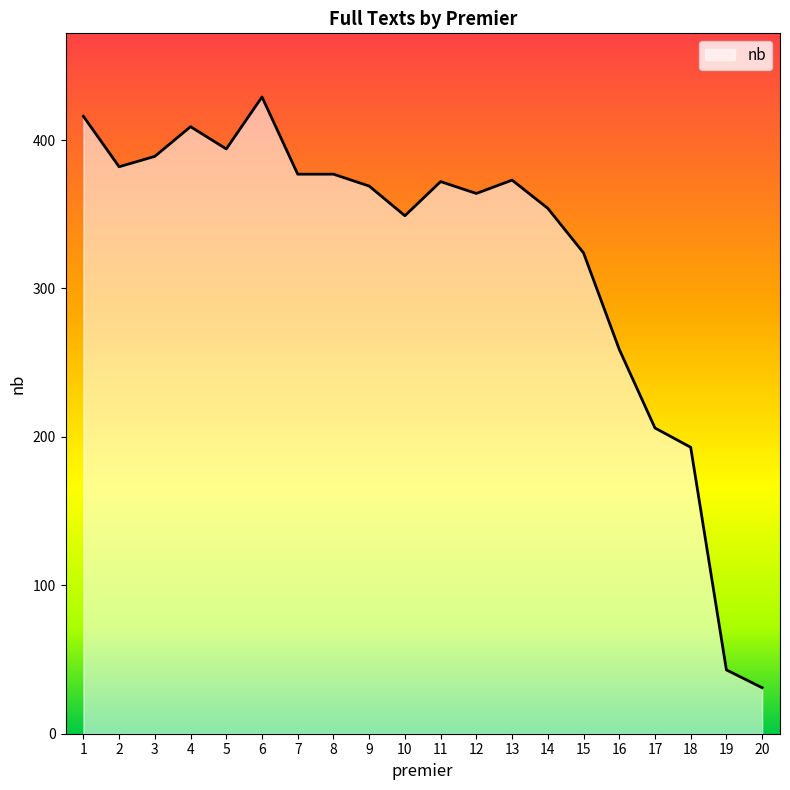

How many lines are shown in the chart?

1